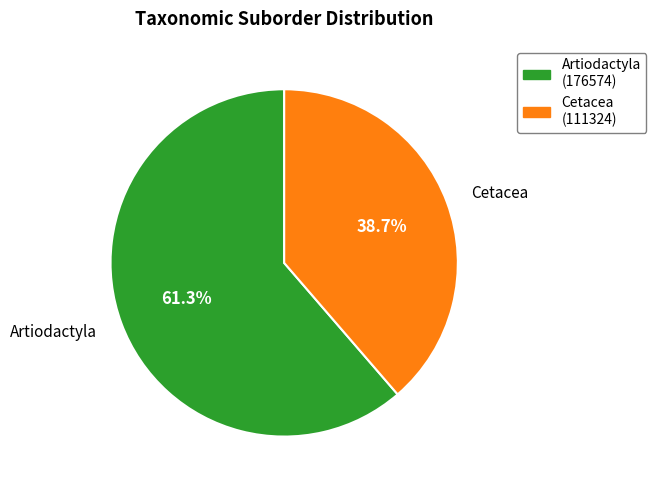

How many slices are in this pie chart?

2